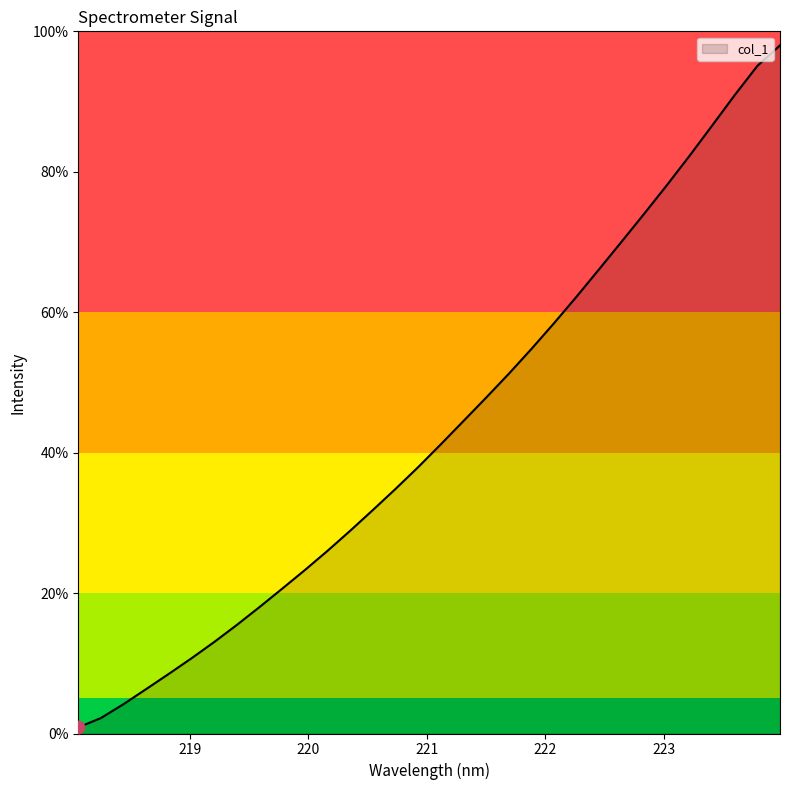

What is the difference between the maximum and minimum values?

97.1